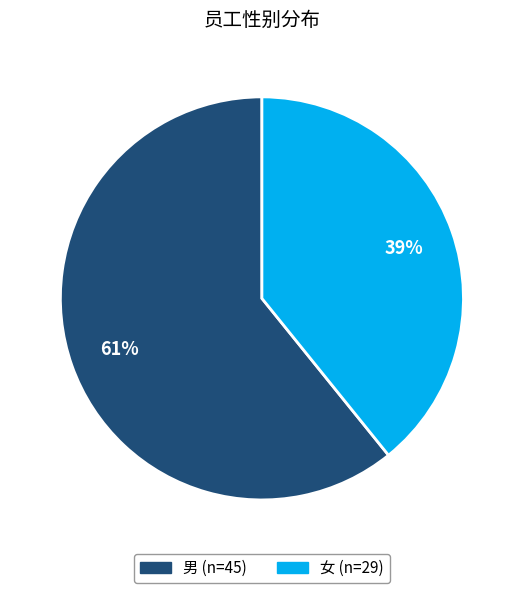

To the nearest percent, what is the difference between the 男 and 女 slice percentages?

22%